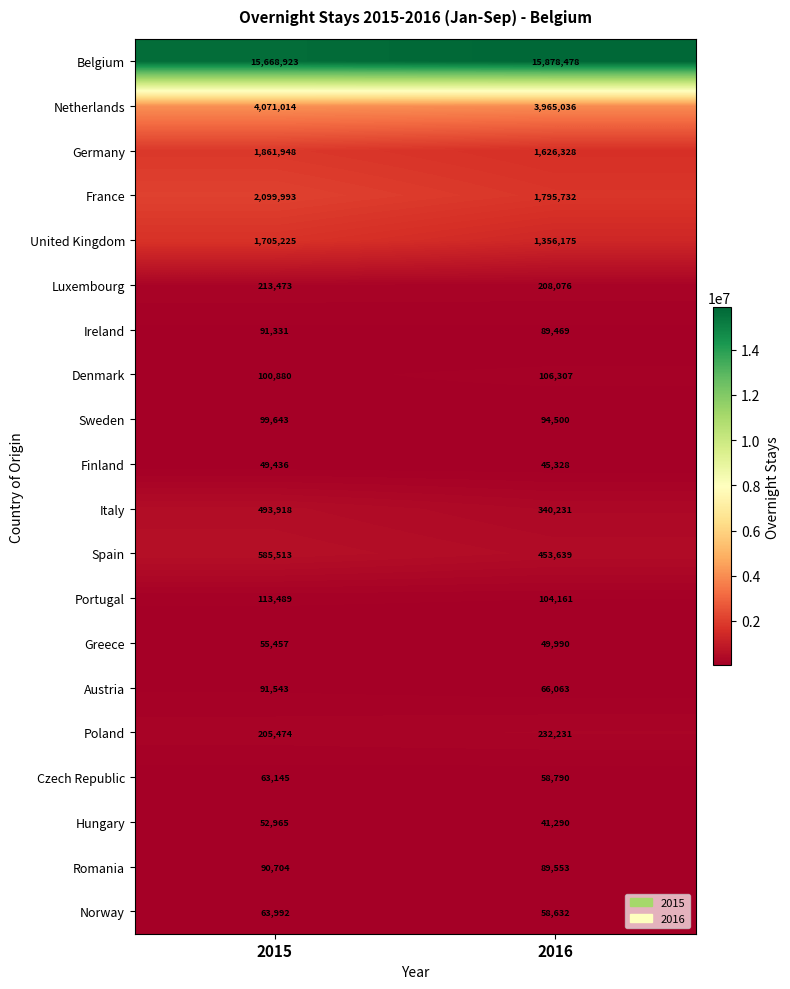

What is the sum of all Netherlands values?

8036050